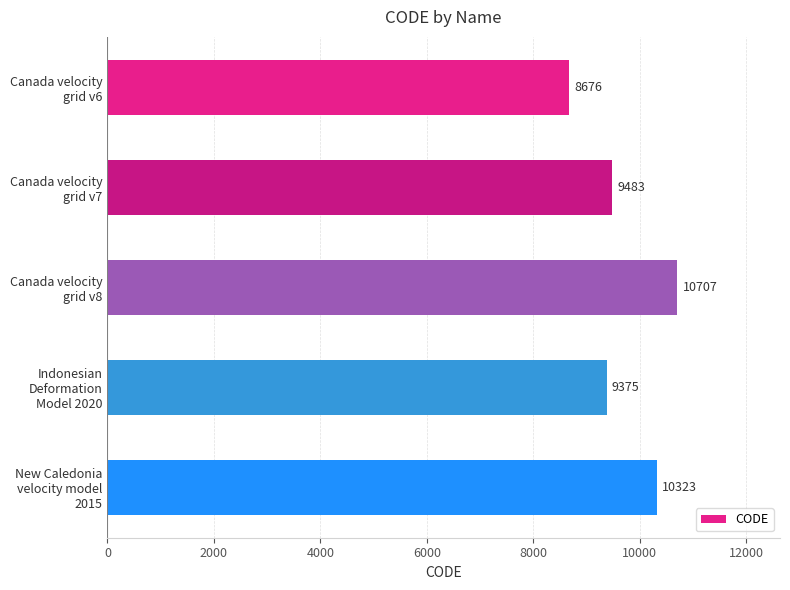

List the labels in order of value, smallest first.

Canada velocity
grid v6, Indonesian
Deformation
Model 2020, Canada velocity
grid v7, New Caledonia
velocity model
2015, Canada velocity
grid v8